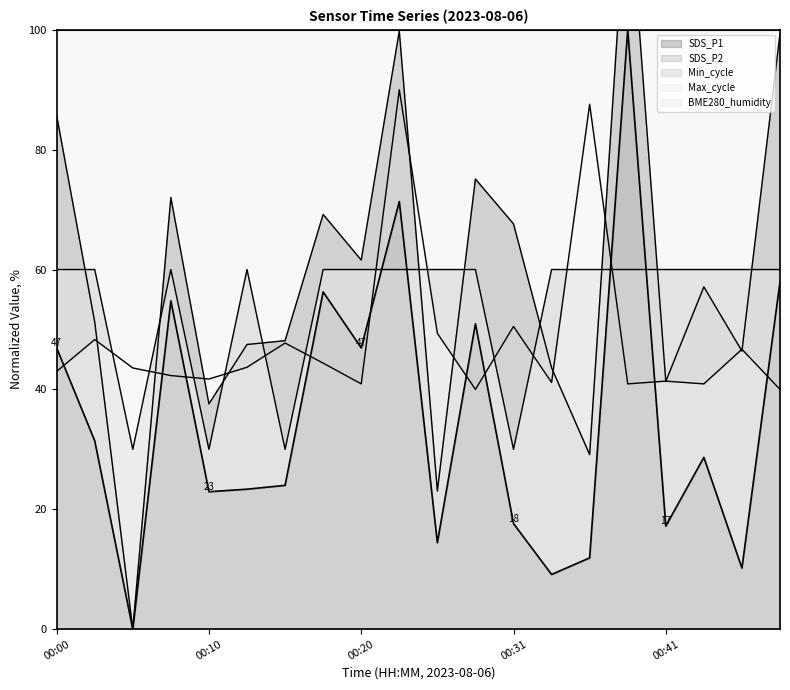

Does the chart display data point markers on the line(s)?

No